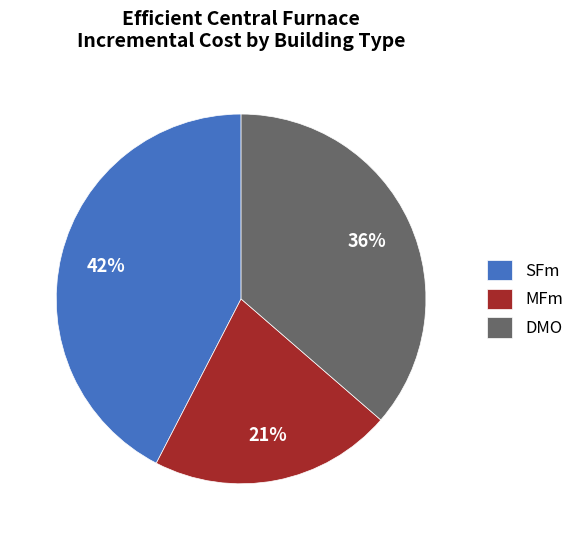

Is the sum of SFm and MFm greater than half?

Yes